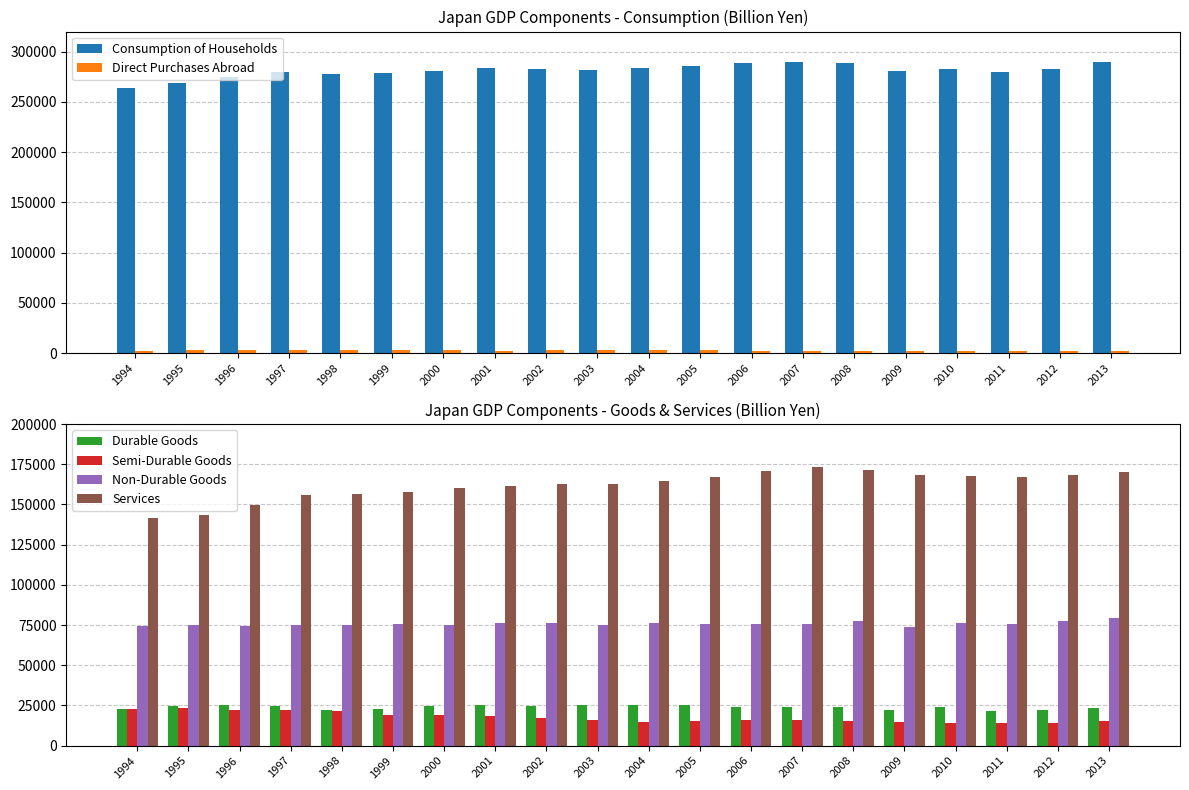

What is the lowest value of the Non-Durable Goods series?

74033.4